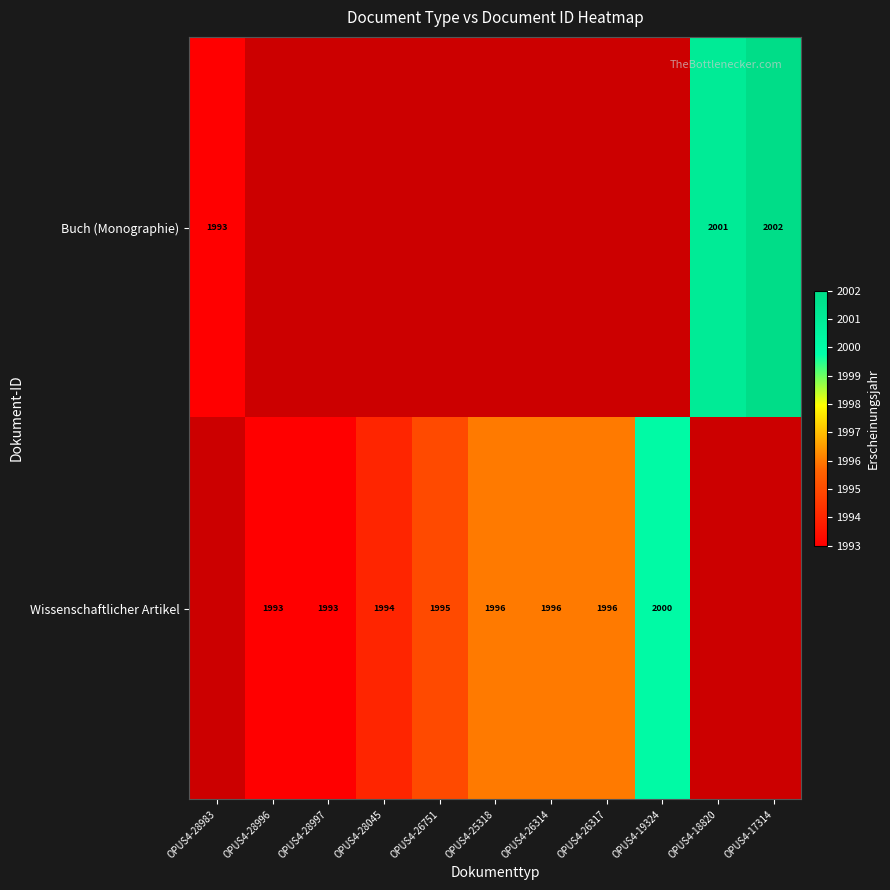

Is the value of Buch (Monographie) at OPUS4-17314 greater than the value of Wissenschaftlicher Artikel at OPUS4-28997?

Yes